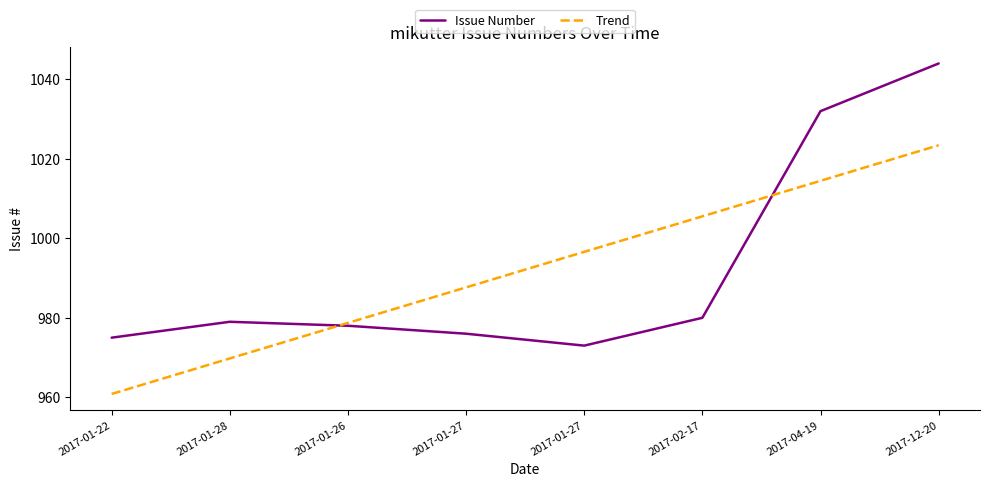

What is the label of the 7th point from the right?

2017-01-28